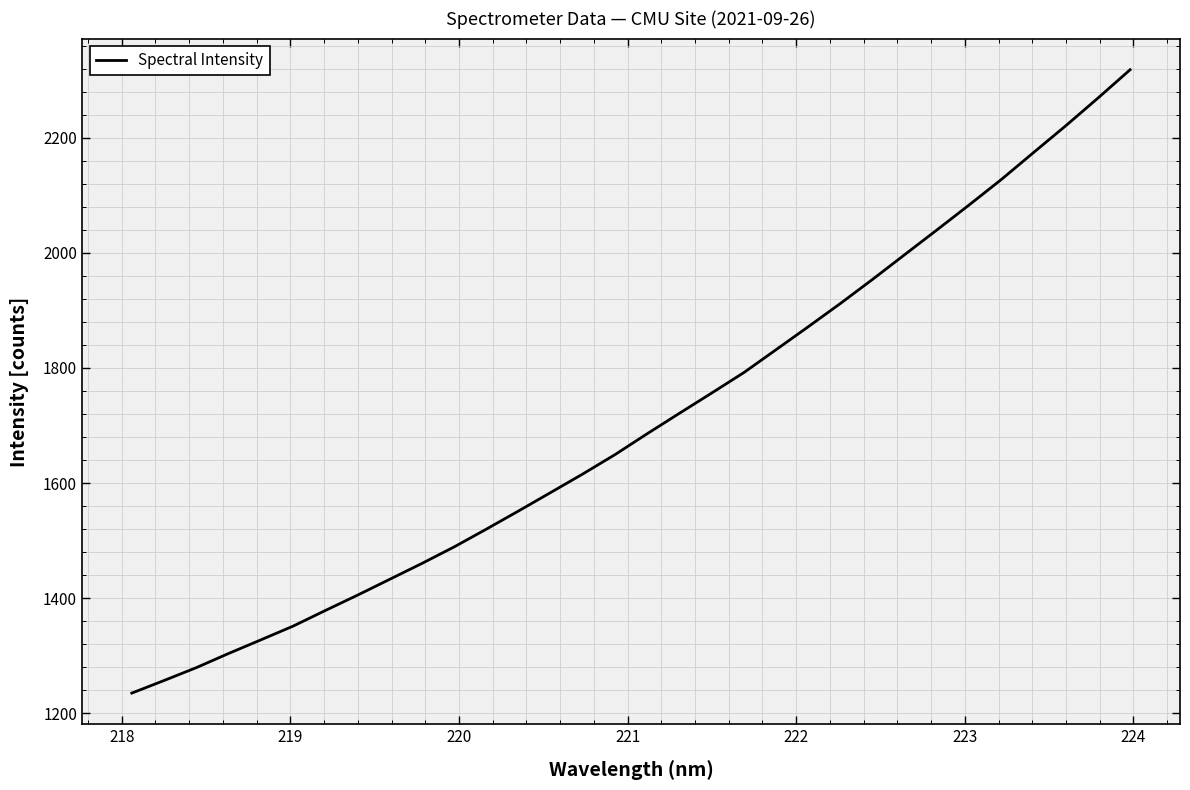

Count the number of values greater than 1685.

16